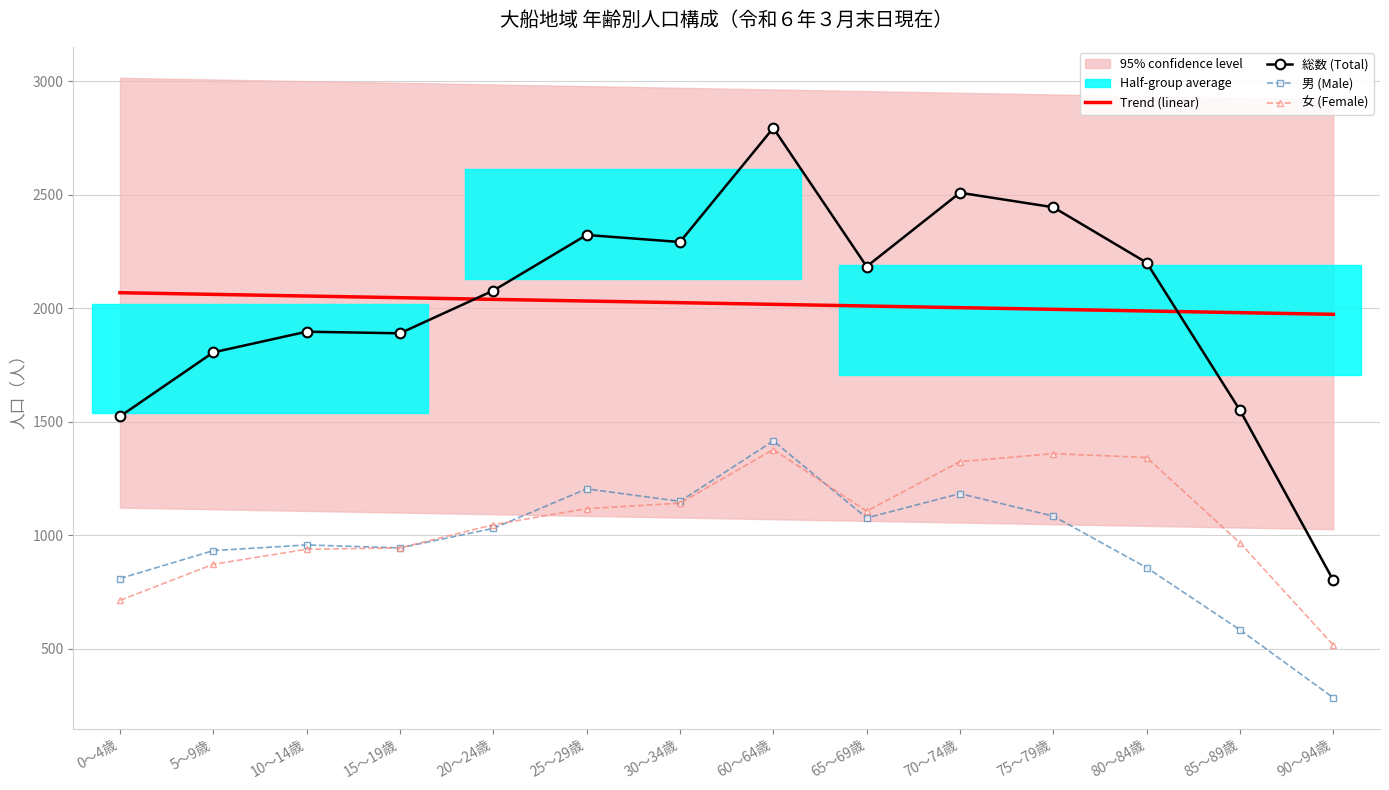

List the labels in order of 男 (Male) value, largest first.

60～64歳, 25～29歳, 70～74歳, 30～34歳, 75～79歳, 65～69歳, 20～24歳, 10～14歳, 15～19歳, 5～9歳, 80～84歳, 0～4歳, 85～89歳, 90～94歳